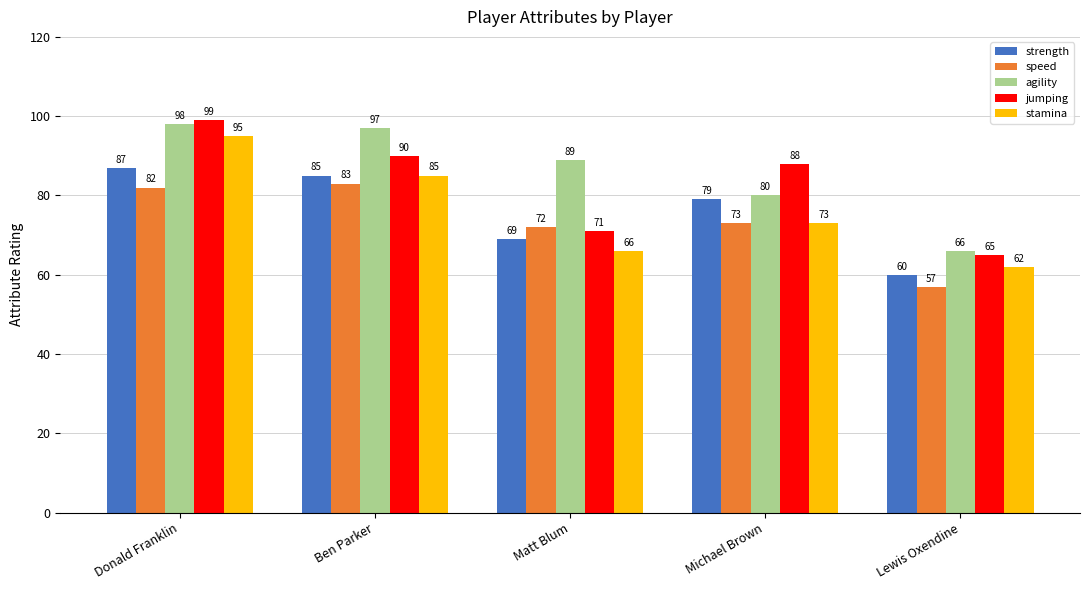

What is the minimum value for speed?

57